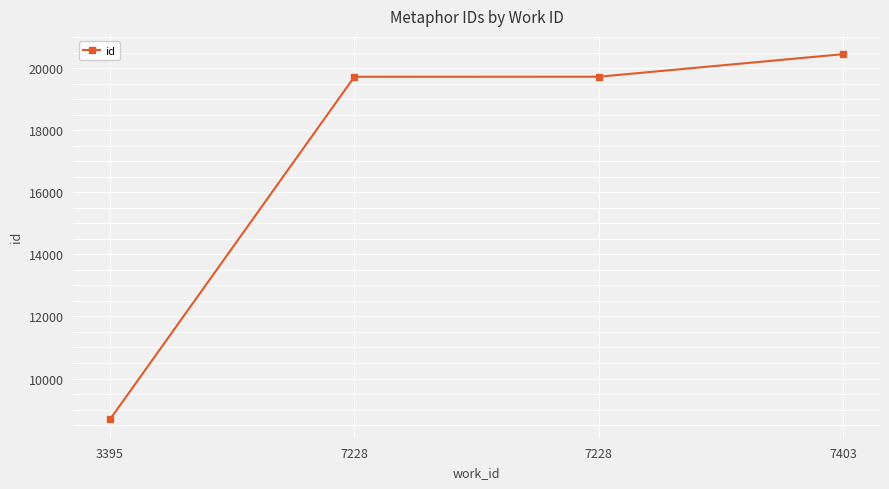

How many values are below 19722?

2